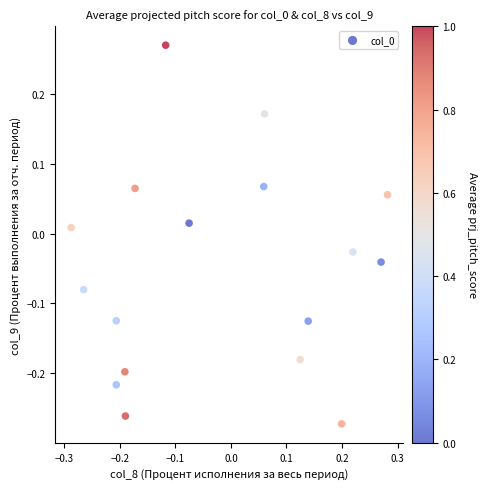

What is the range of Y values (max minus min)?

0.5